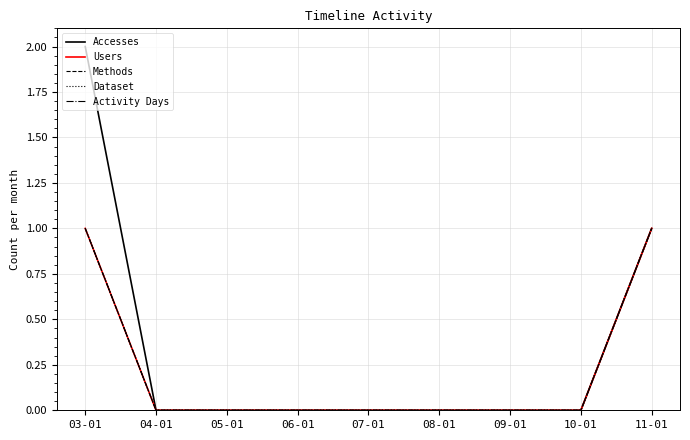

What is the label of the 9th point from the left?

11-01